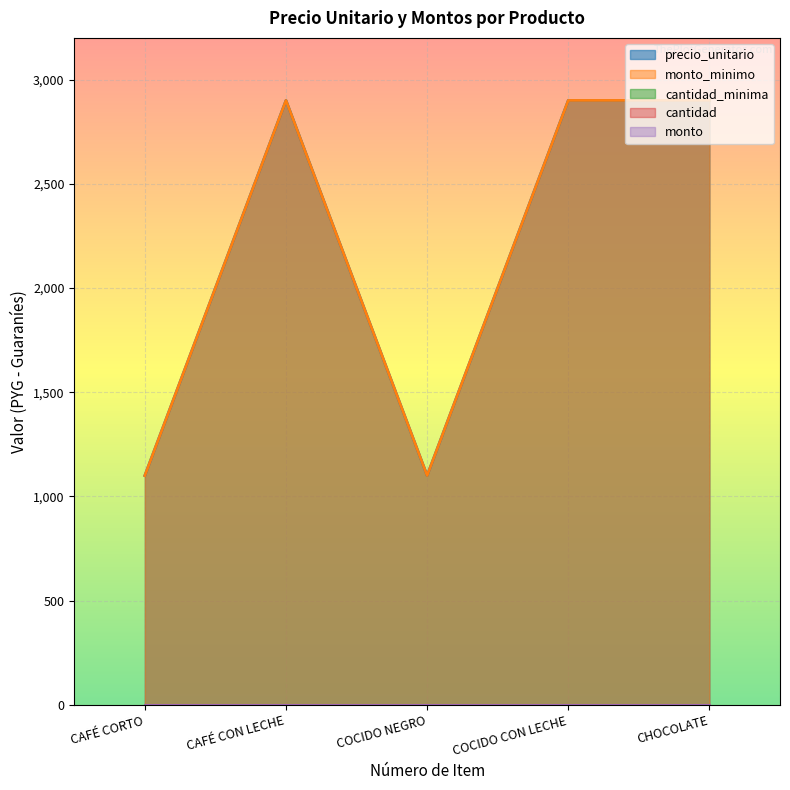

What is the total value across all series at 2?

5801